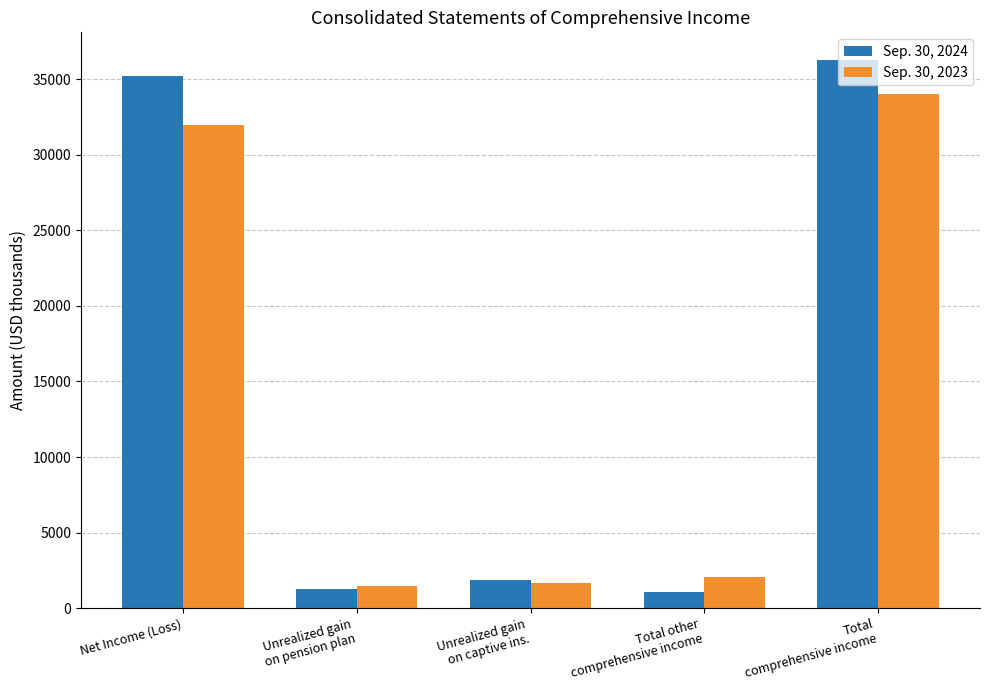

At which category is the sum across all series the highest?

Total
comprehensive income